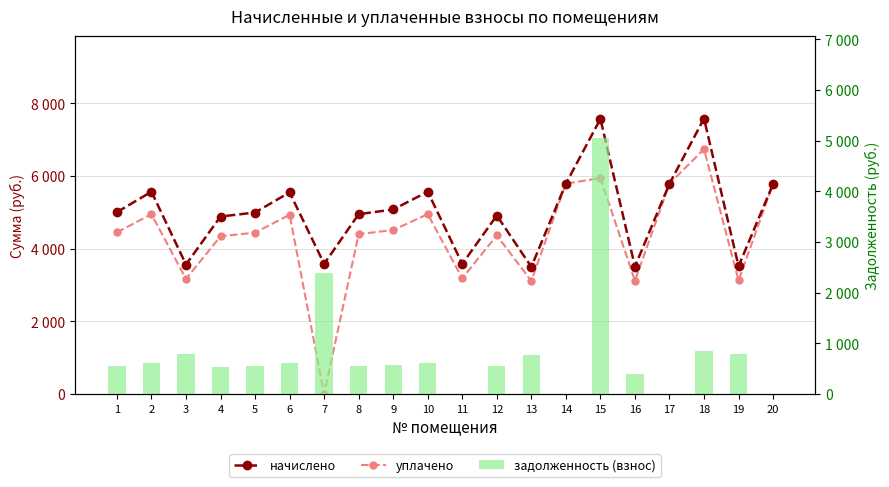

How many categories are shown in the chart?

20